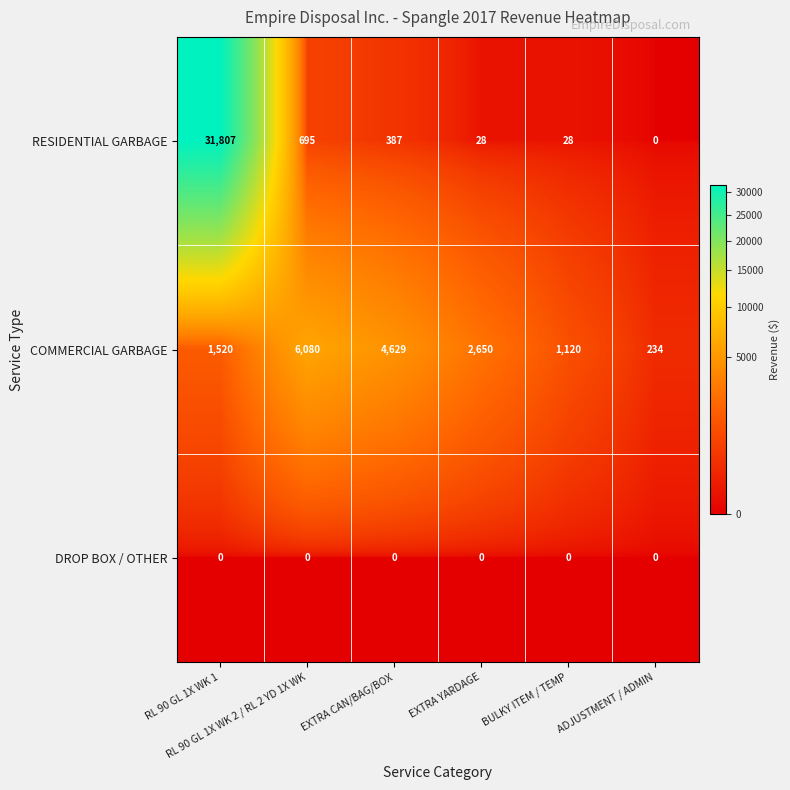

What is the lowest value of the COMMERCIAL GARBAGE series?

234